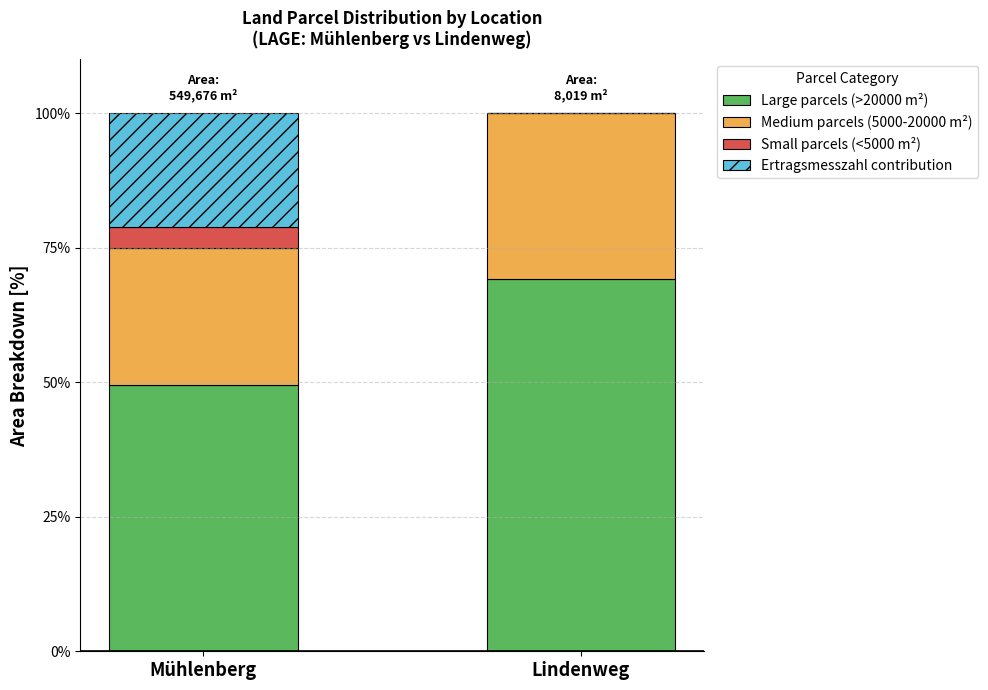

Reading left to right, list the values for the Large parcels (>20000 m²) series.

Mühlenberg=49.4	Lindenweg=69.2